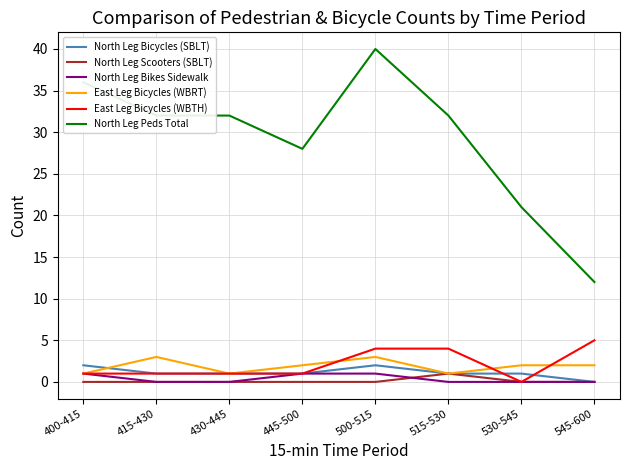

Is the value of North Leg Bicycles (SBLT) at 415-430 greater than the value of North Leg Peds Total at 545-600?

No